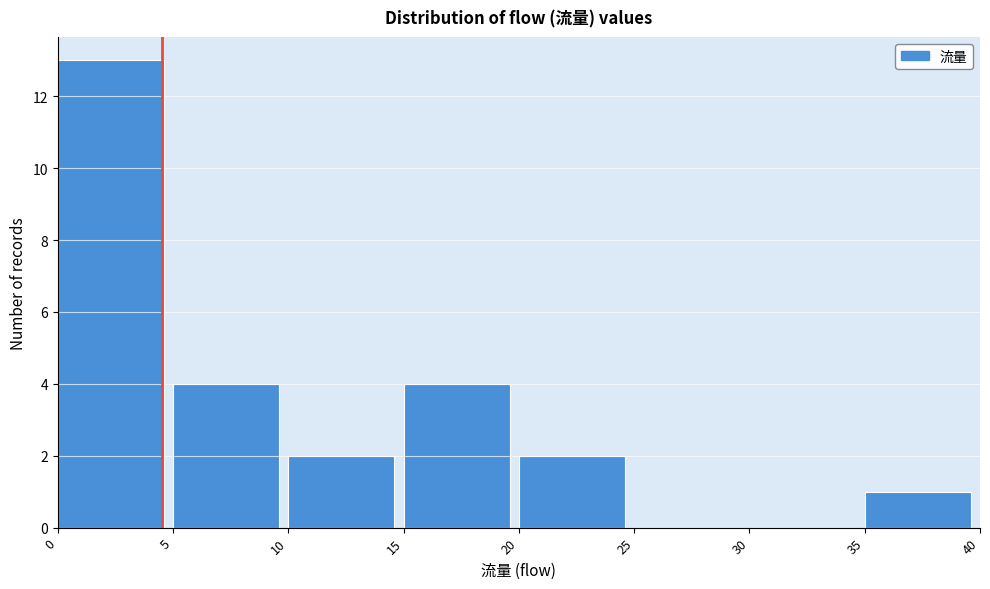

Which range on the x-axis has the tallest bar?

0 to 5